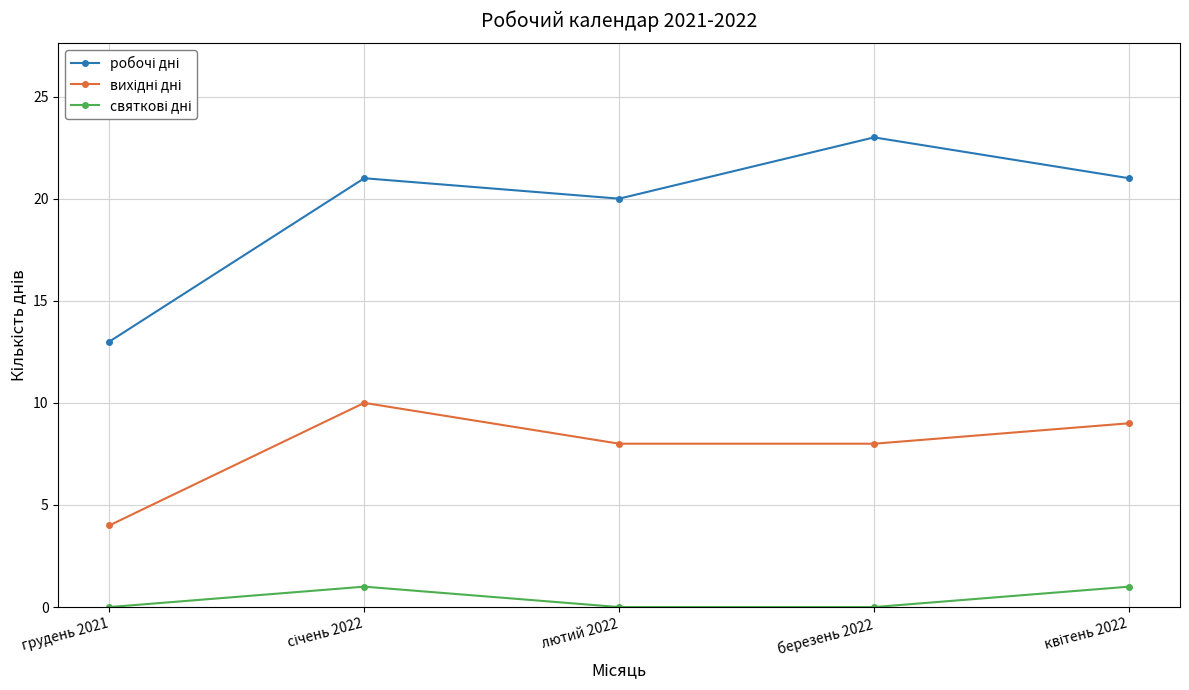

How many categories are shown in the chart?

5